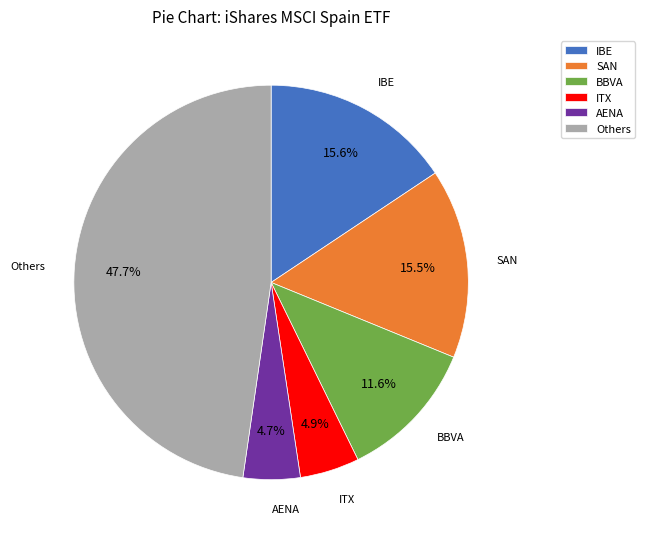

What is the largest slice in the pie chart?

Others